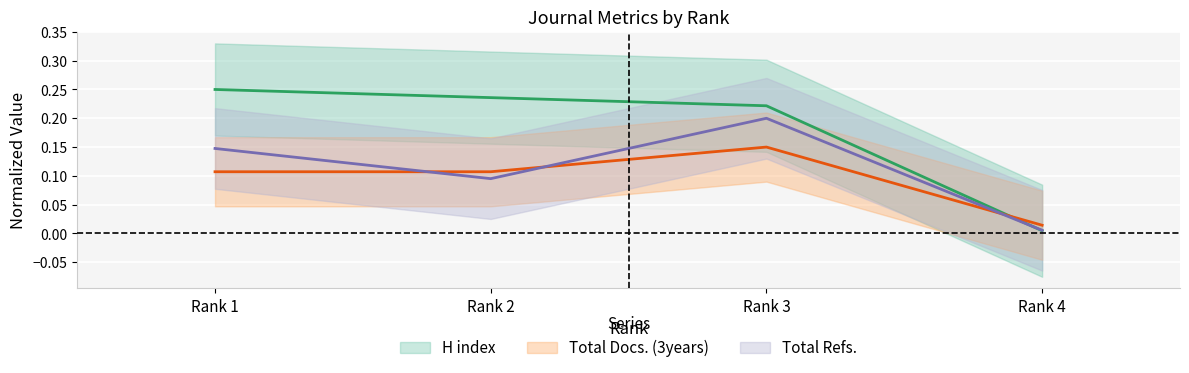

Between Rank 4 and Rank 2, which is larger?

Rank 2